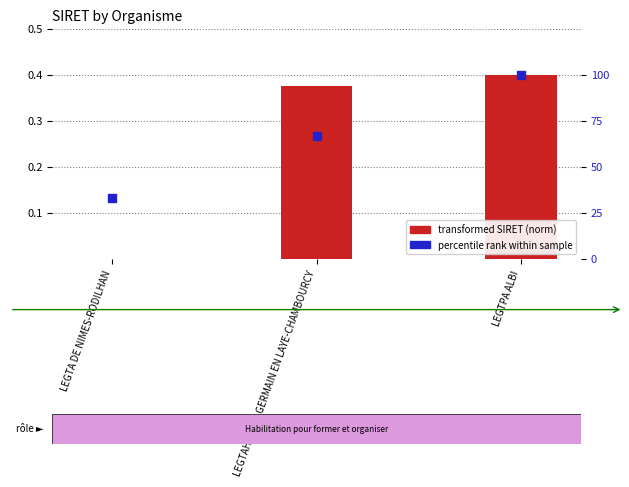

What are all the series names shown in the legend?

transformed SIRET (norm), percentile rank within sample